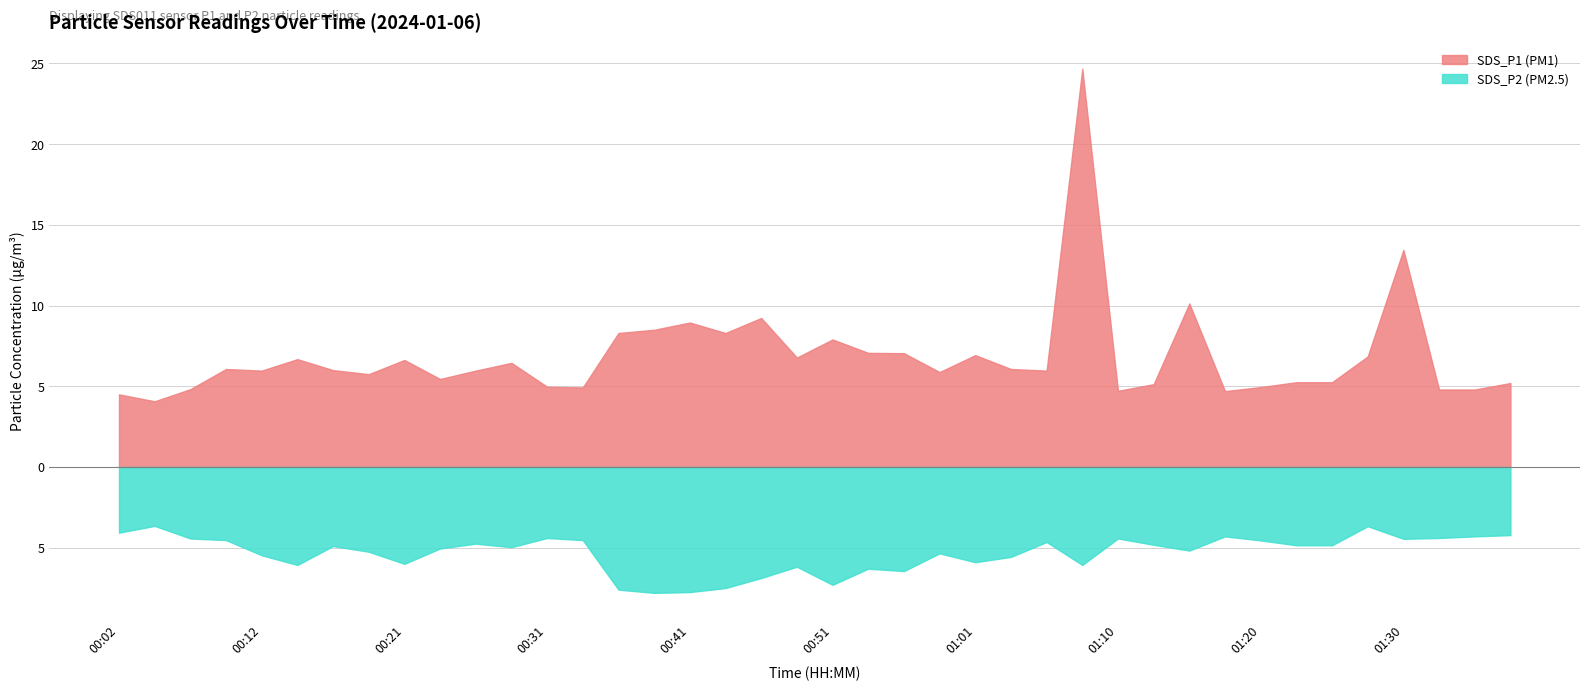

What is the value of the SDS_P1 point at the 32nd from the left?

4.7